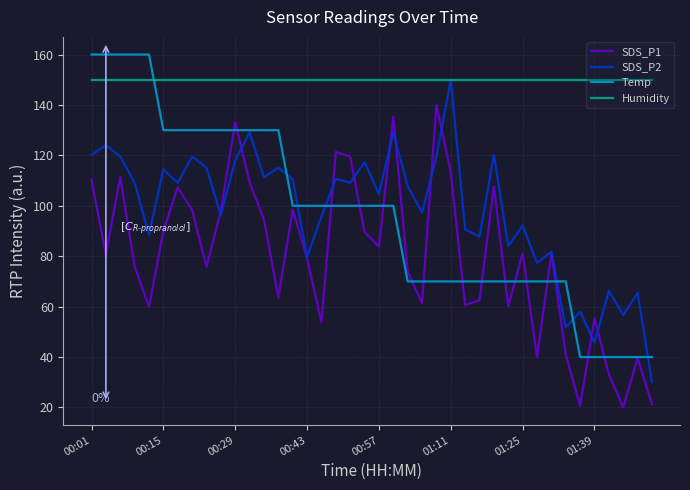

What is the maximum value shown in the chart?

160.0